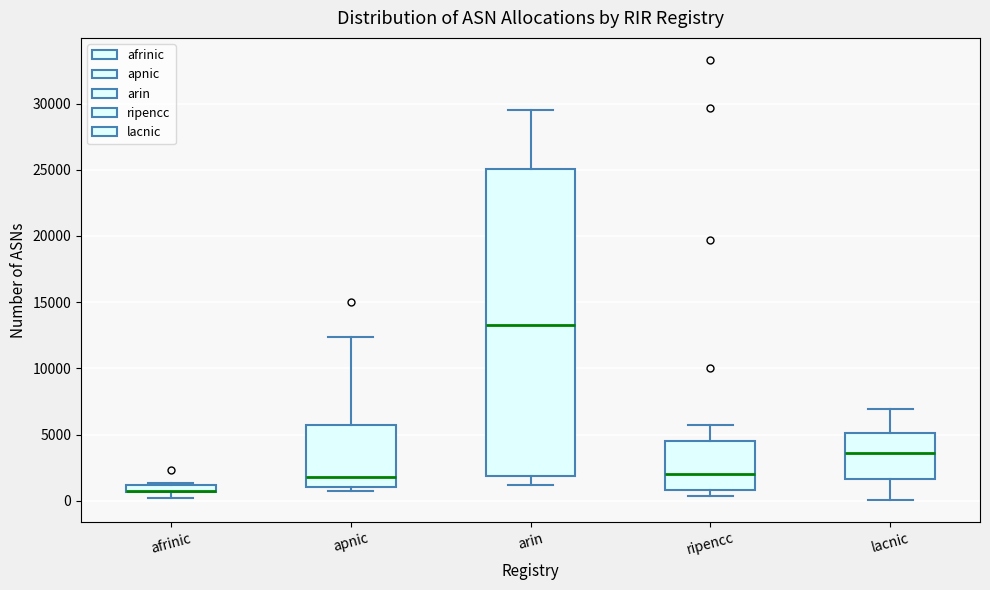

Where does the upper whisker of the box for apnic end on the y-axis? The values are not printed on the chart, so give them approximately, as read against the axis.

12500